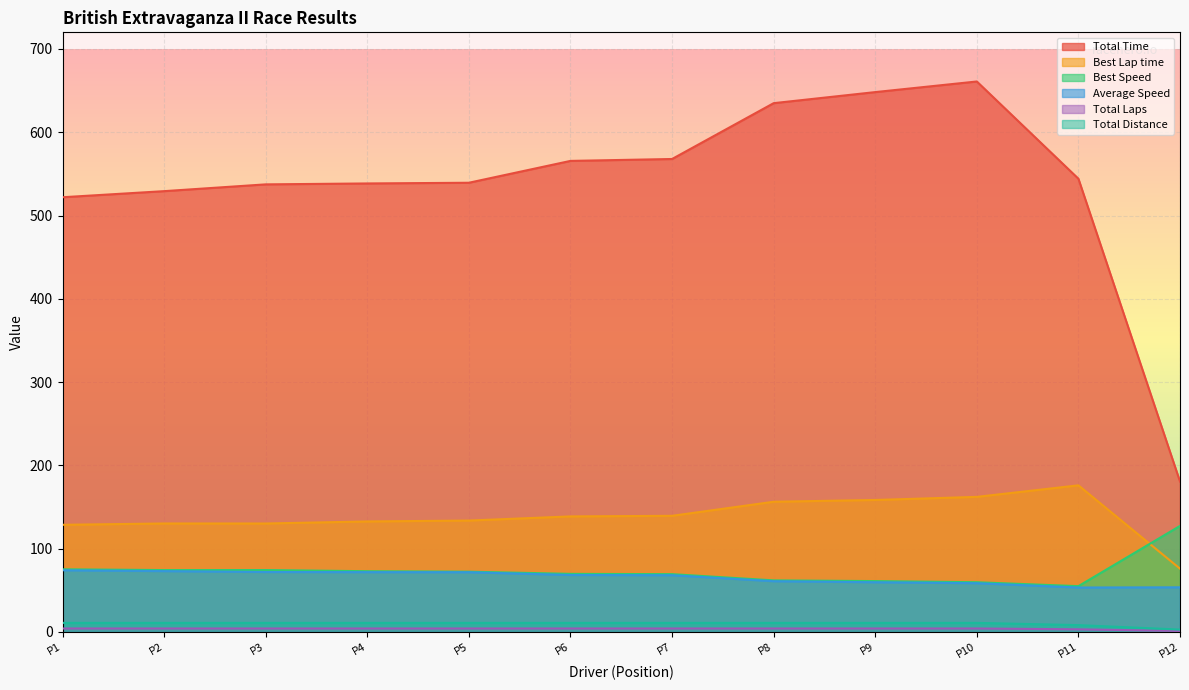

True or false: Average Speed has a value of 53.5 at P12.

True